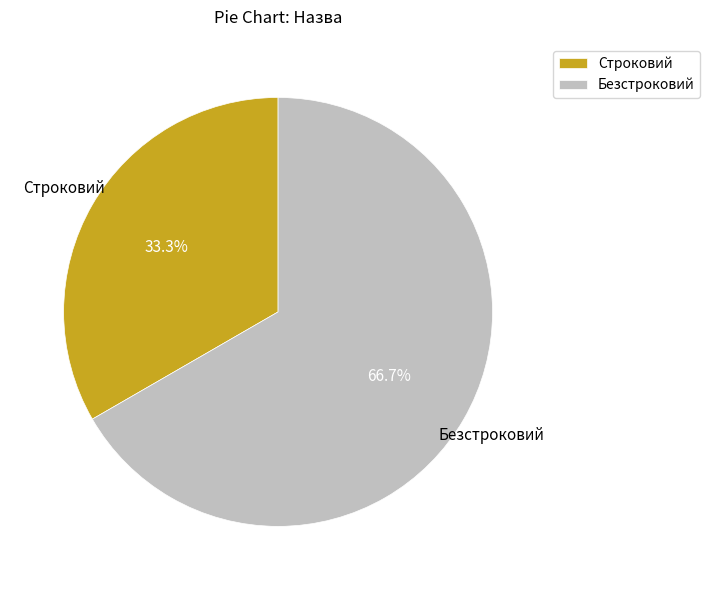

Is the sum of Безстроковий and Строковий greater than half?

Yes